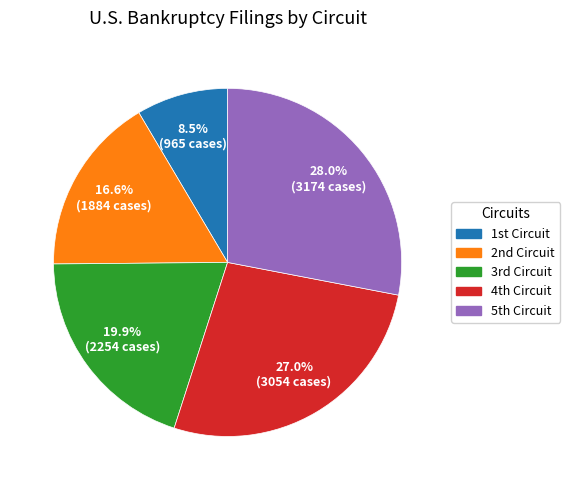

Is there a majority slice in this chart?

No